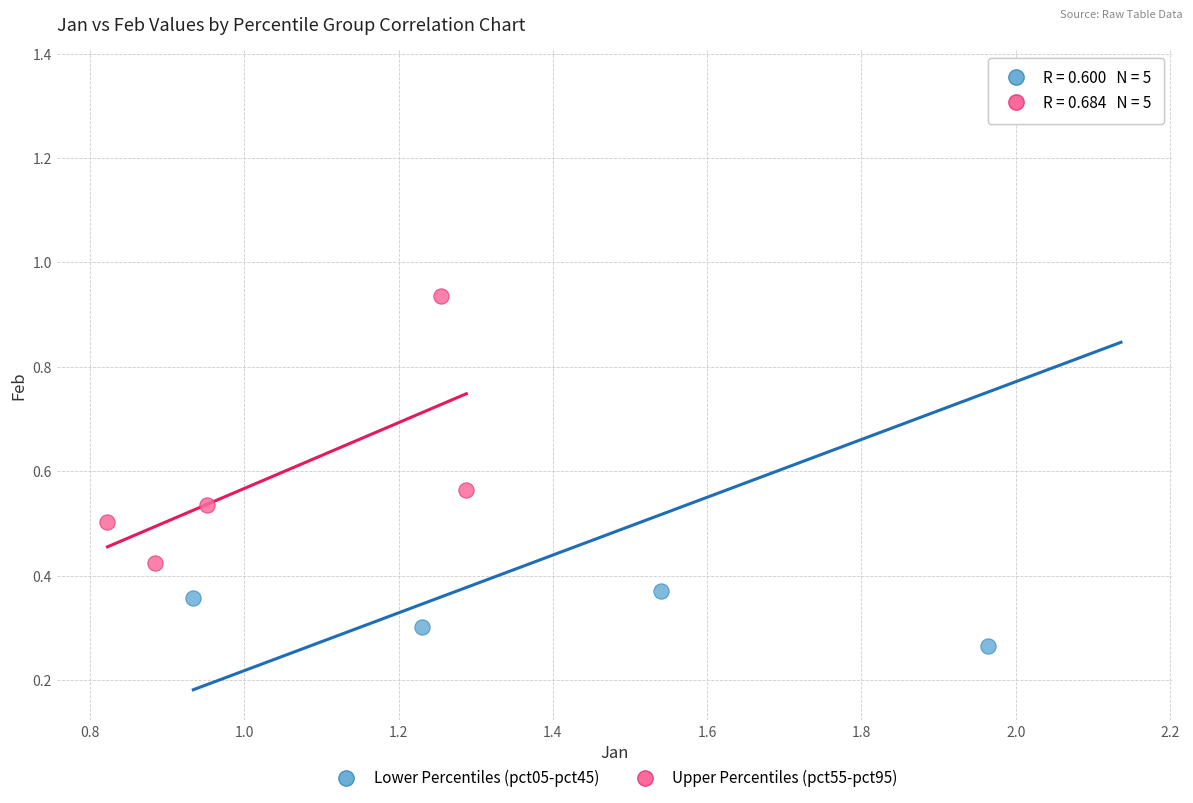

Which series has the widest spread of Y values?

Lower Percentiles (pct05-pct45)